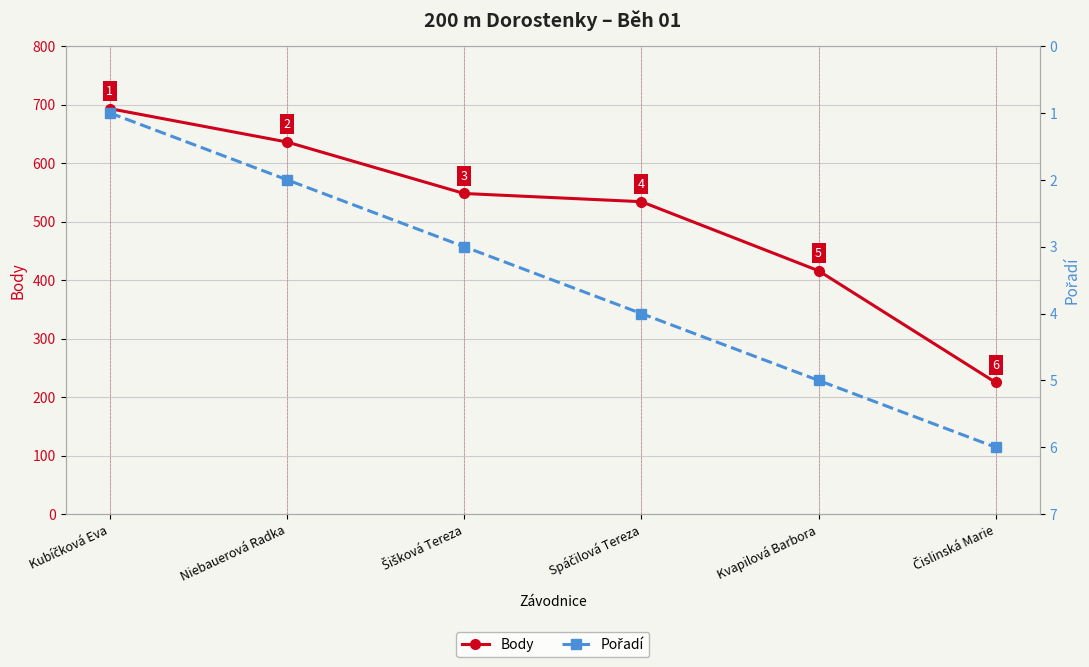

Which series has the largest total across all categories?

Body